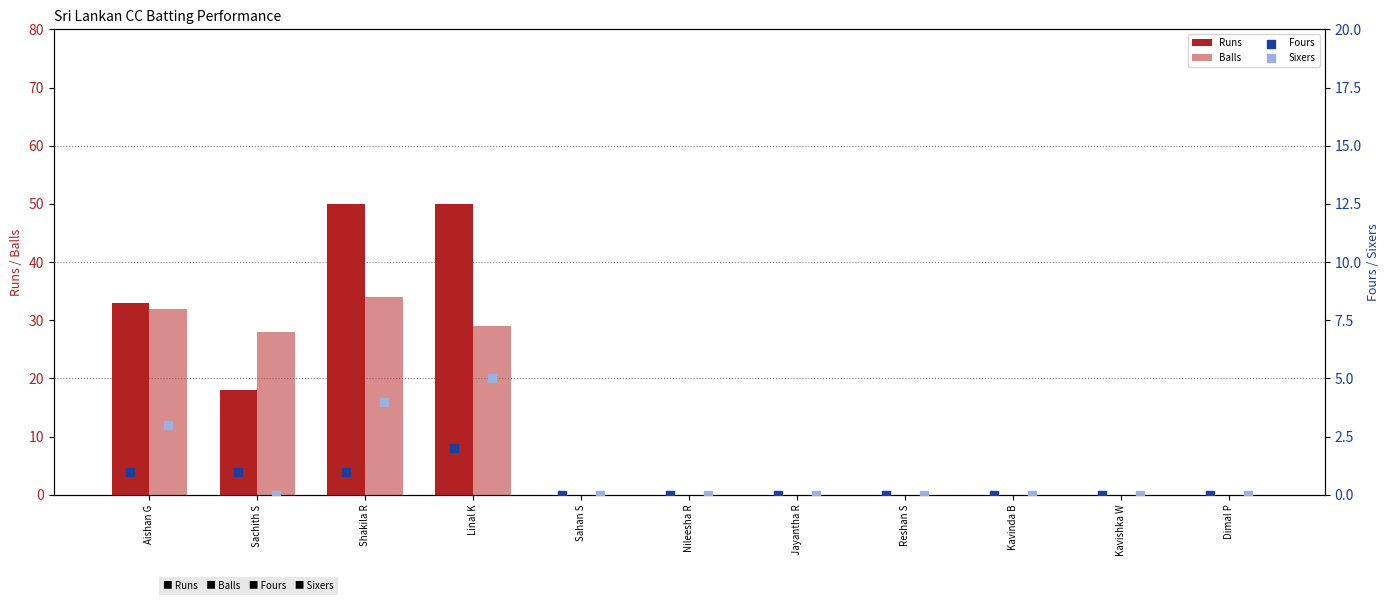

What are all the series names shown in the legend?

Runs, Balls, Fours, Sixers